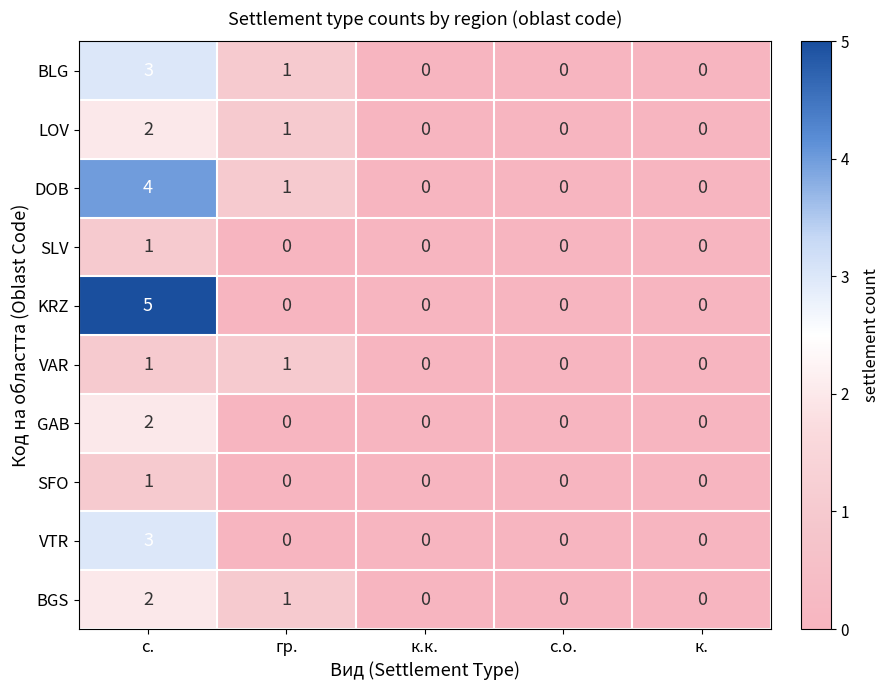

Count the BGS values in the range 0 to 1.

4